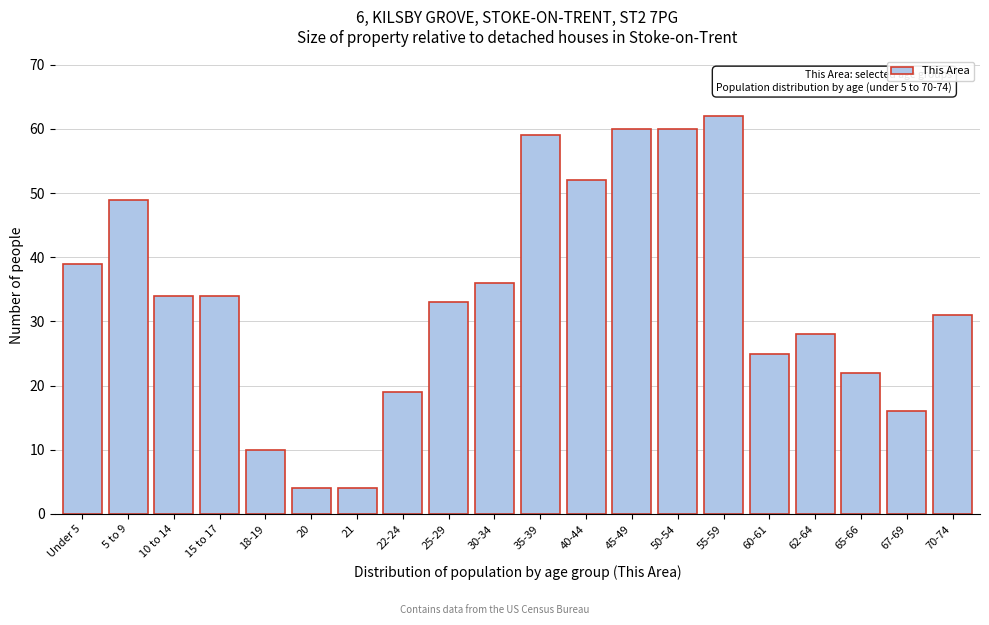

Reading left to right, extract all data points from this chart.

Under 5=39	5 to 9=49	10 to 14=34	15 to 17=34	18-19=10	20=4	21=4	22-24=19	25-29=33	30-34=36	35-39=59	40-44=52	45-49=60	50-54=60	55-59=62	60-61=25	62-64=28	65-66=22	67-69=16	70-74=31